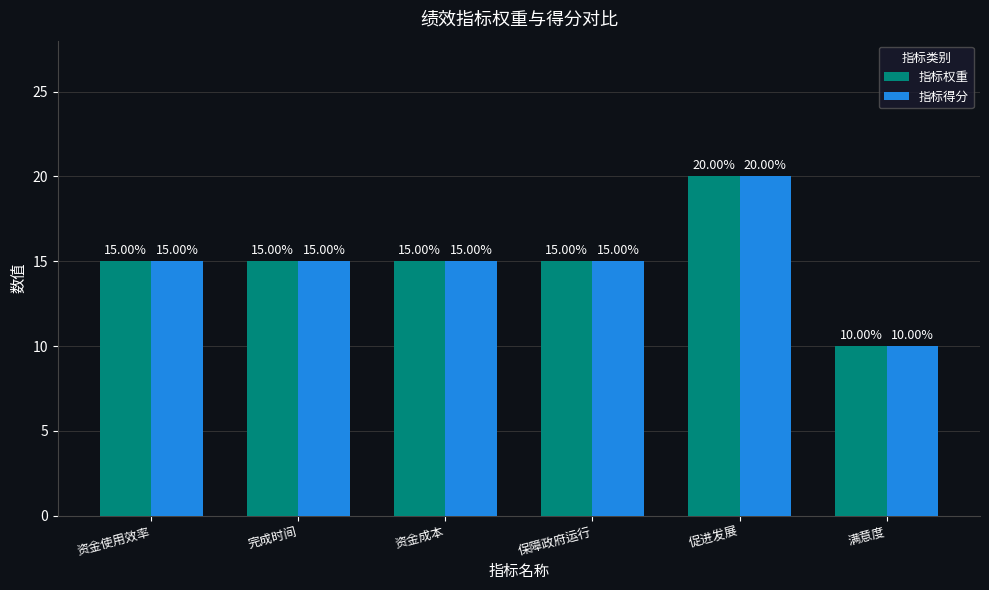

What are all the series names shown in the legend?

指标权重, 指标得分